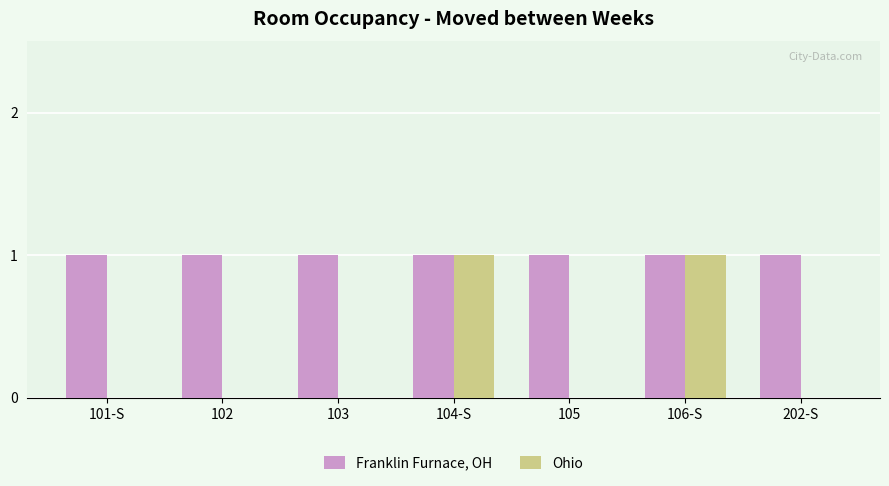

Which series changed the most between 104-S and 105?

Ohio